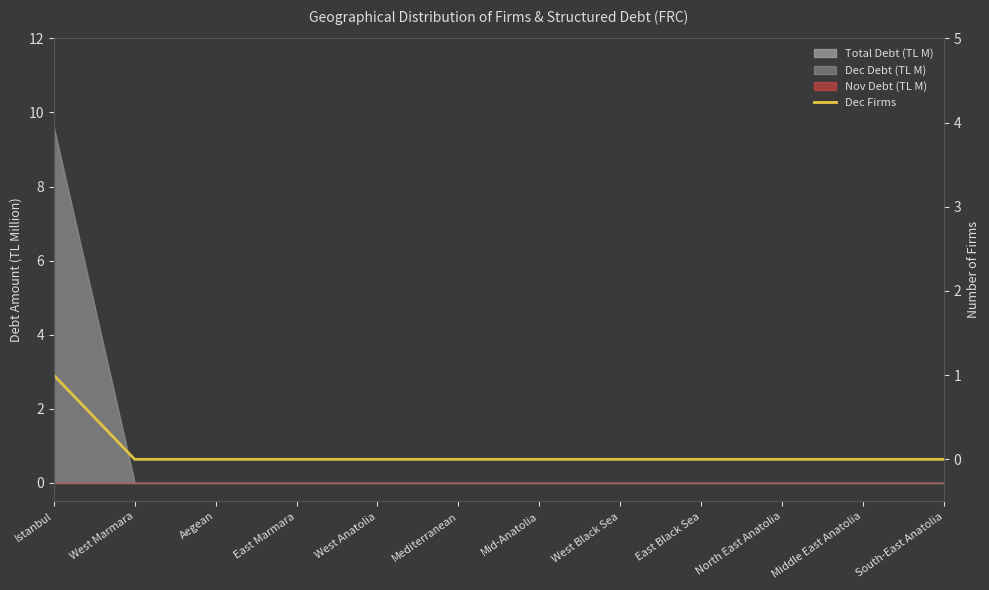

The value at Istanbul is 1. True or false?

False